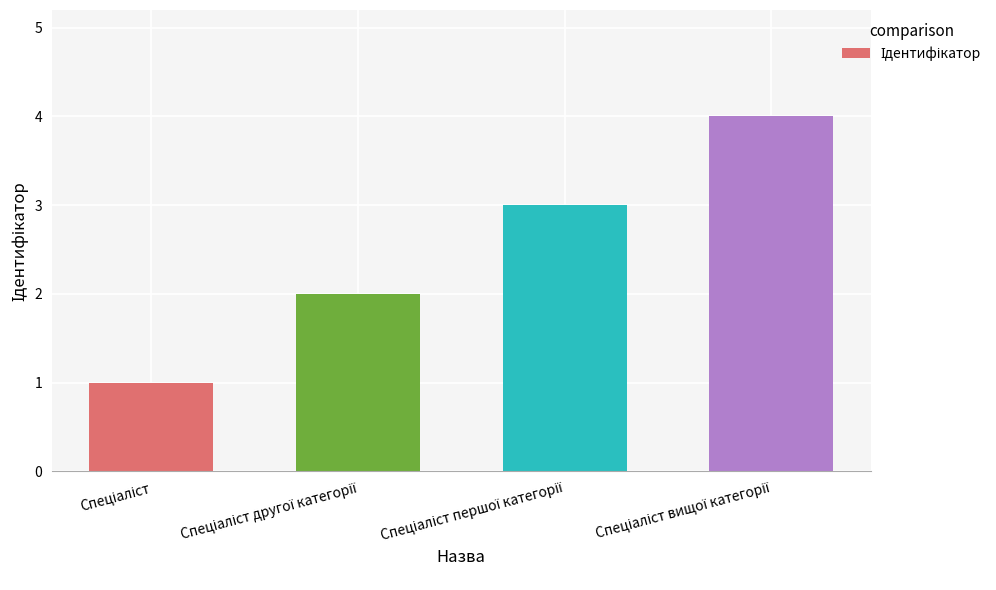

How many bars are there in total?

4